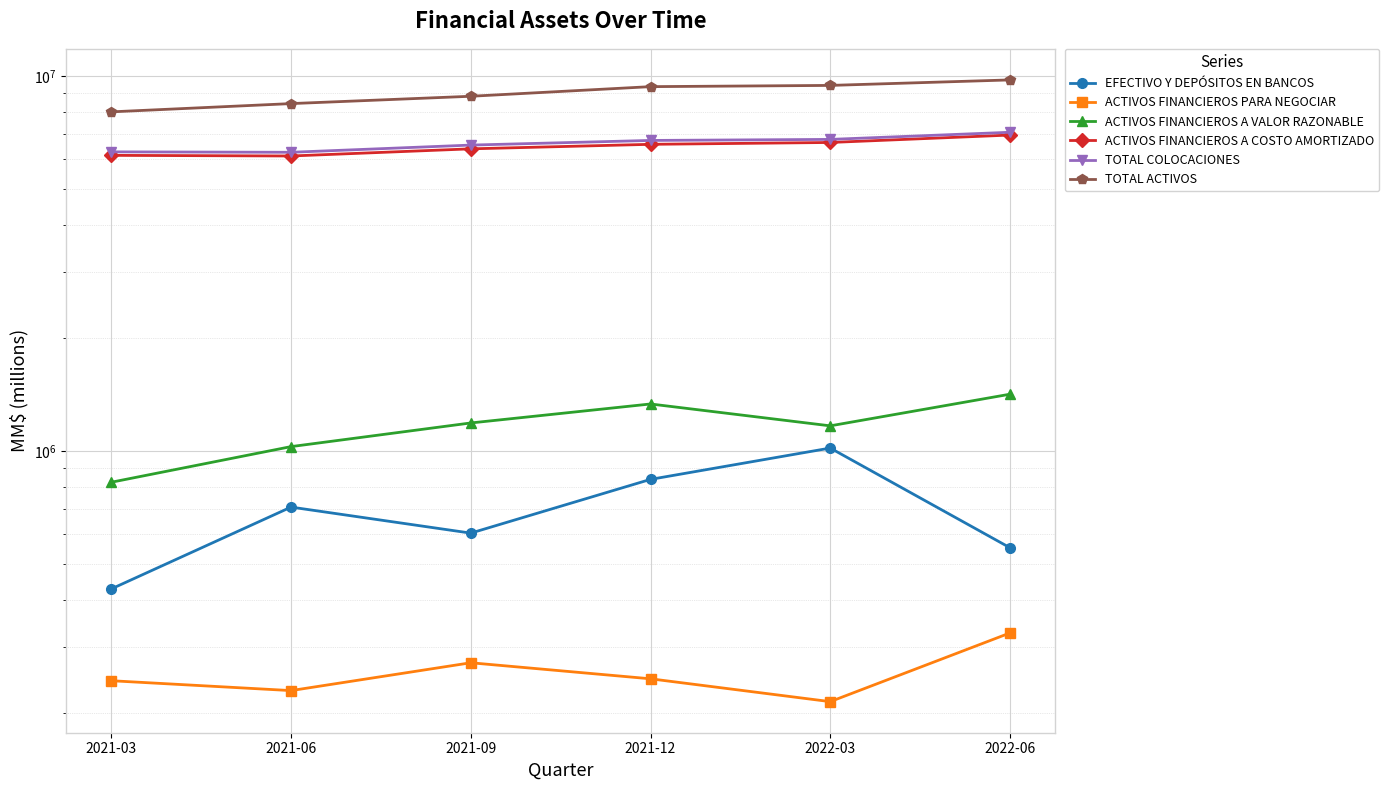

How many distinct data groups are displayed?

6